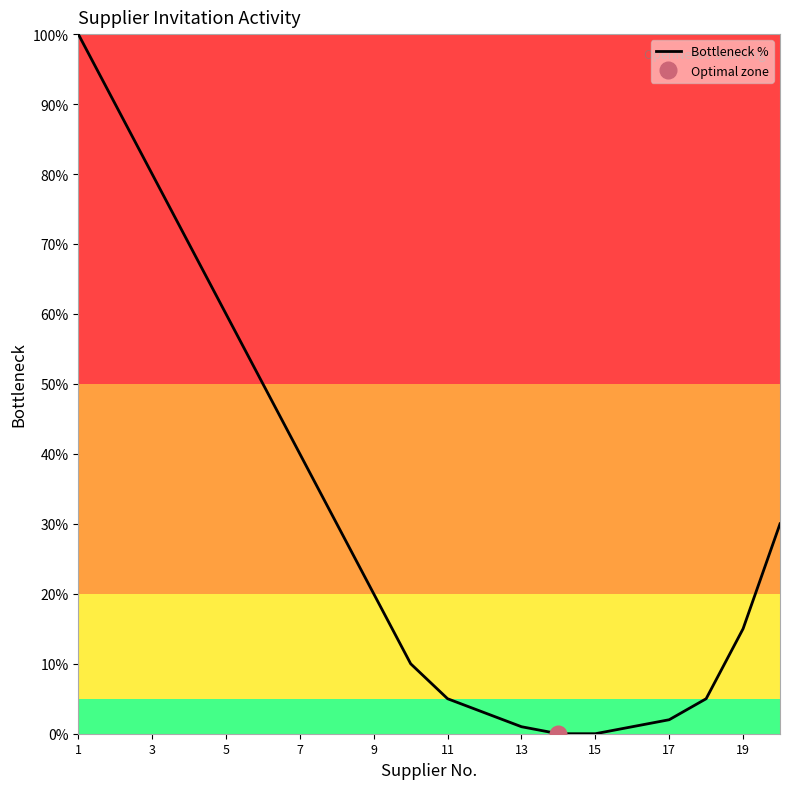

Is it true that Bottleneck % equals 40 at 7?

True